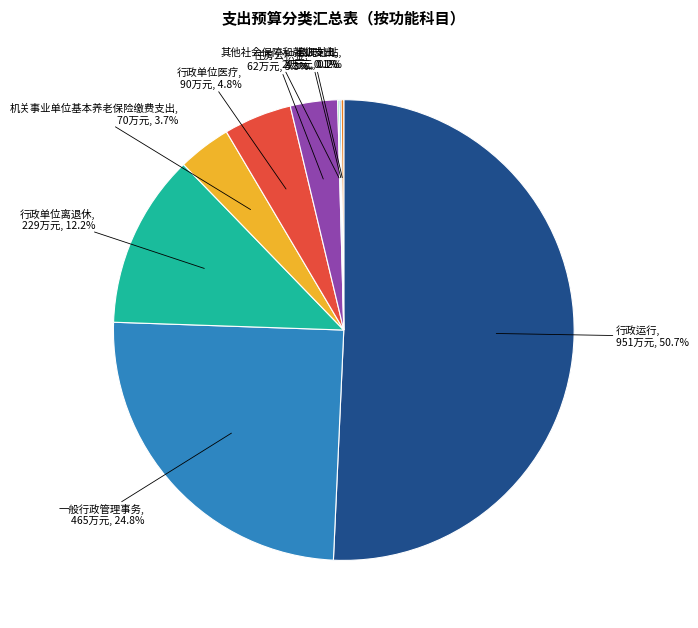

Which category has the biggest portion of the pie?

行政运行